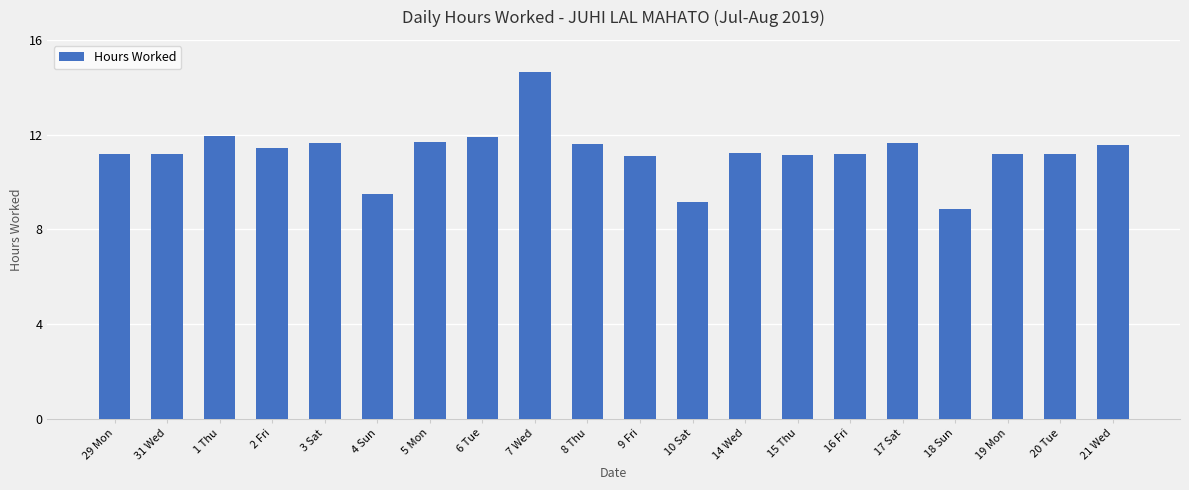

Are the bars grouped side by side (vs. stacked)?

No